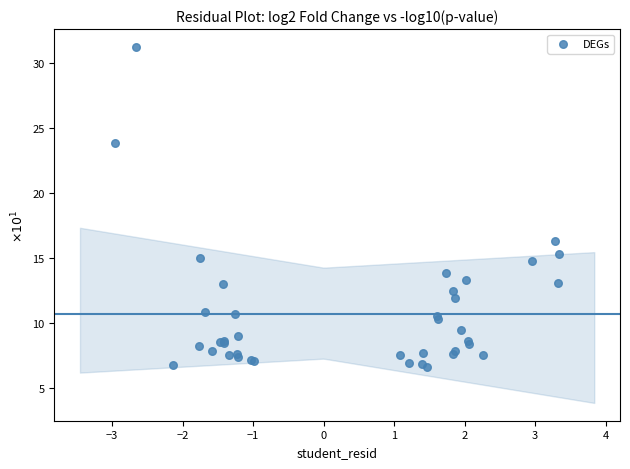

What Y value in the scatter plot is closest to 18?

16.3